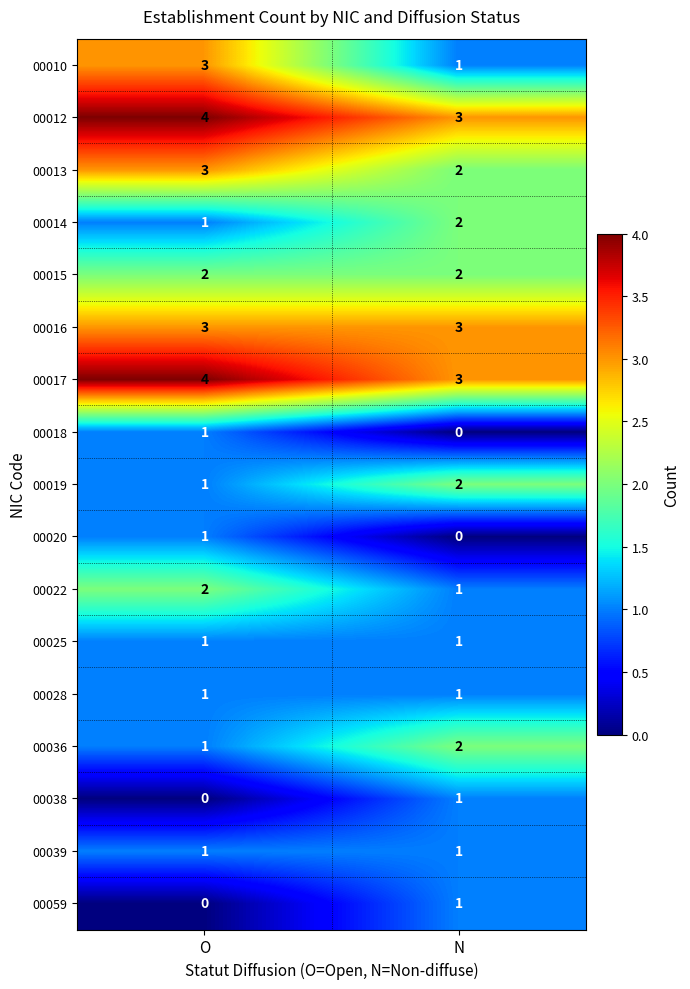

At which category does the chart reach its peak across all series?

O